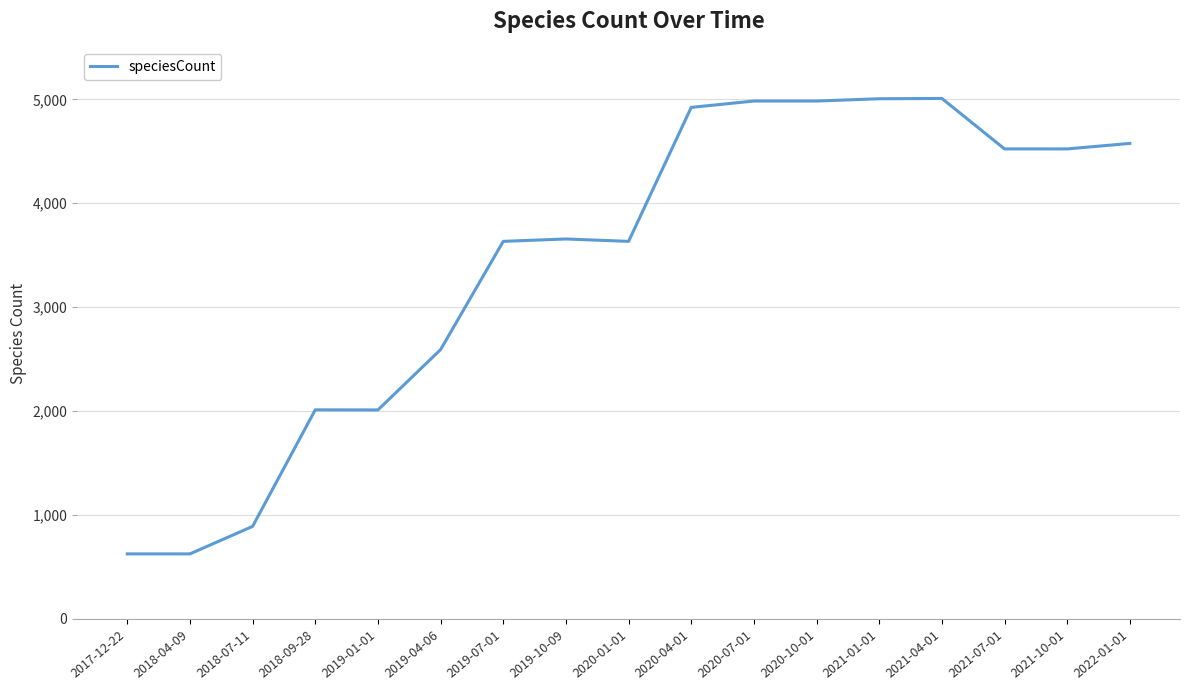

What is the change in value from 2018-04-09 to 2021-04-01?

+4385